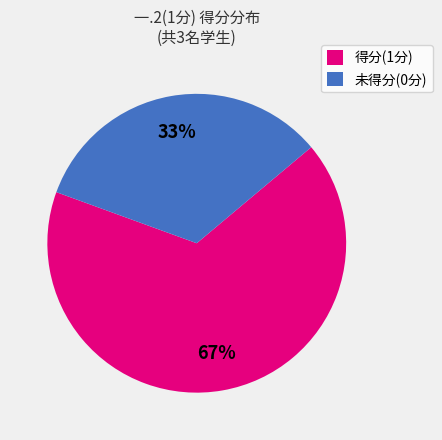

Do 得分(1分) and 未得分(0分) together represent more than half of the pie?

Yes